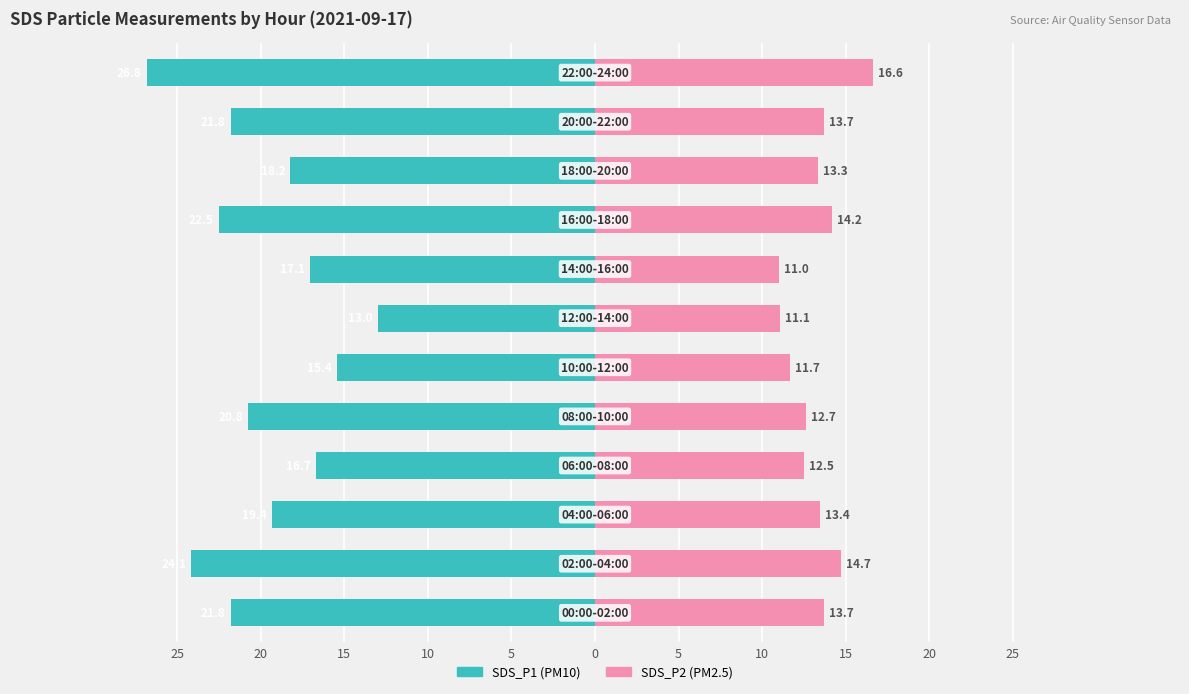

True or false: SDS_P2 (PM2.5) has a value of 15.3 at 10.

False